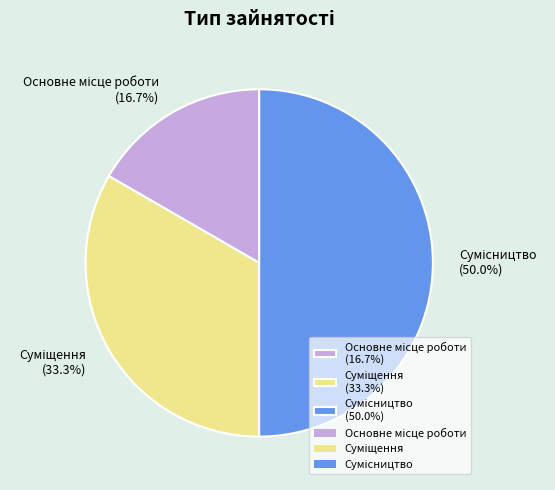

To the nearest percent, what percentage of the pie is Основне місце роботи?

17%